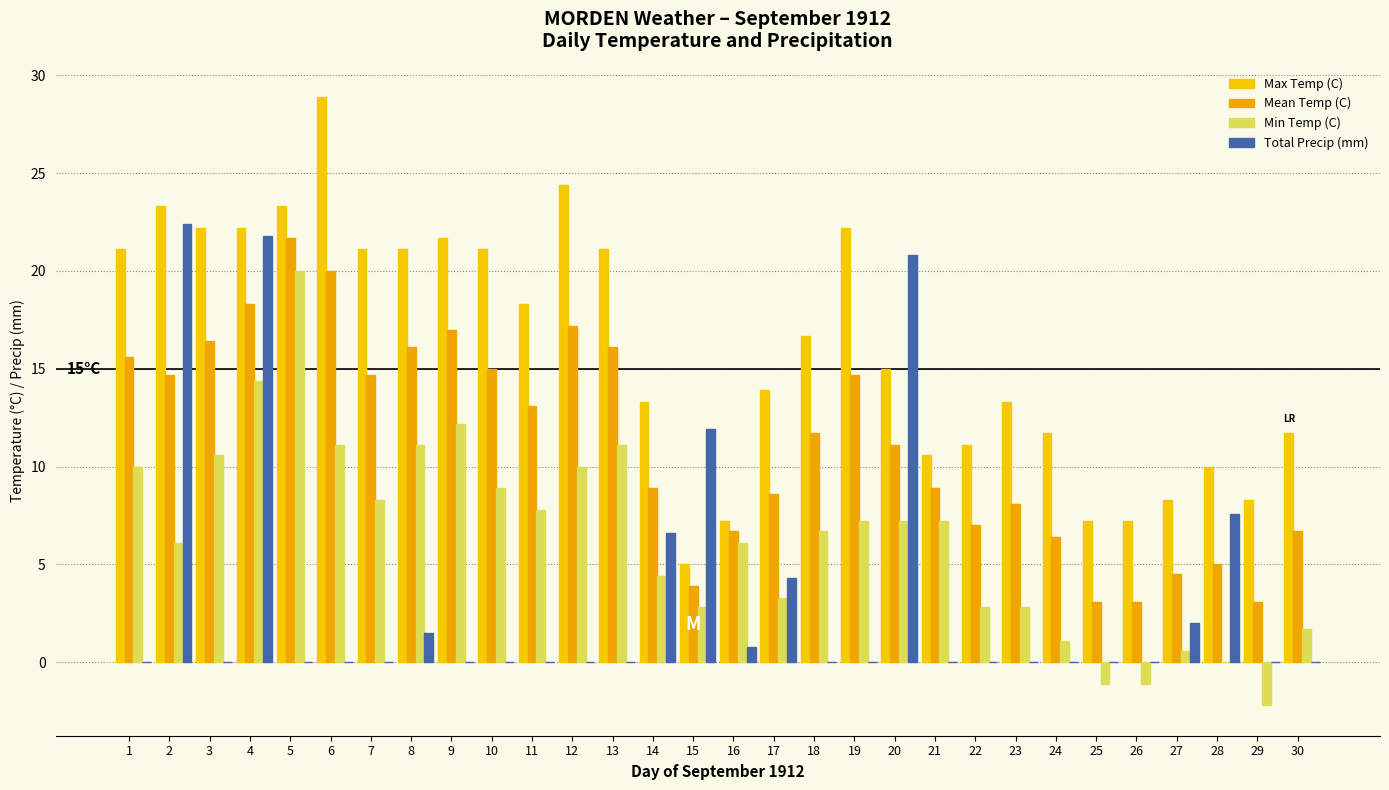

What is the value of the Max Temp (C) bar at the 11th from the left?

18.3